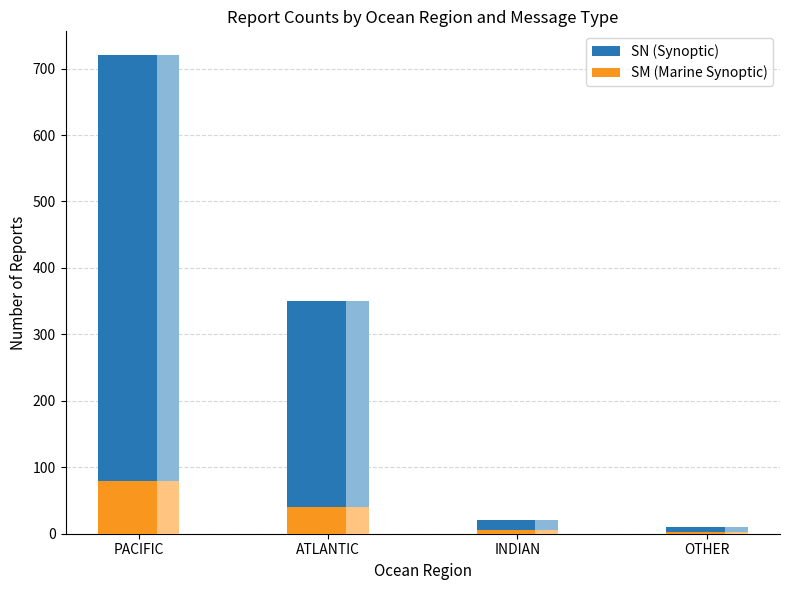

Reading left to right, transcribe all the data shown in this chart.

SN (Synoptic): PACIFIC=720	ATLANTIC=350	INDIAN=20	OTHER=10
SM (Marine Synoptic): PACIFIC=80	ATLANTIC=40	INDIAN=5	OTHER=3